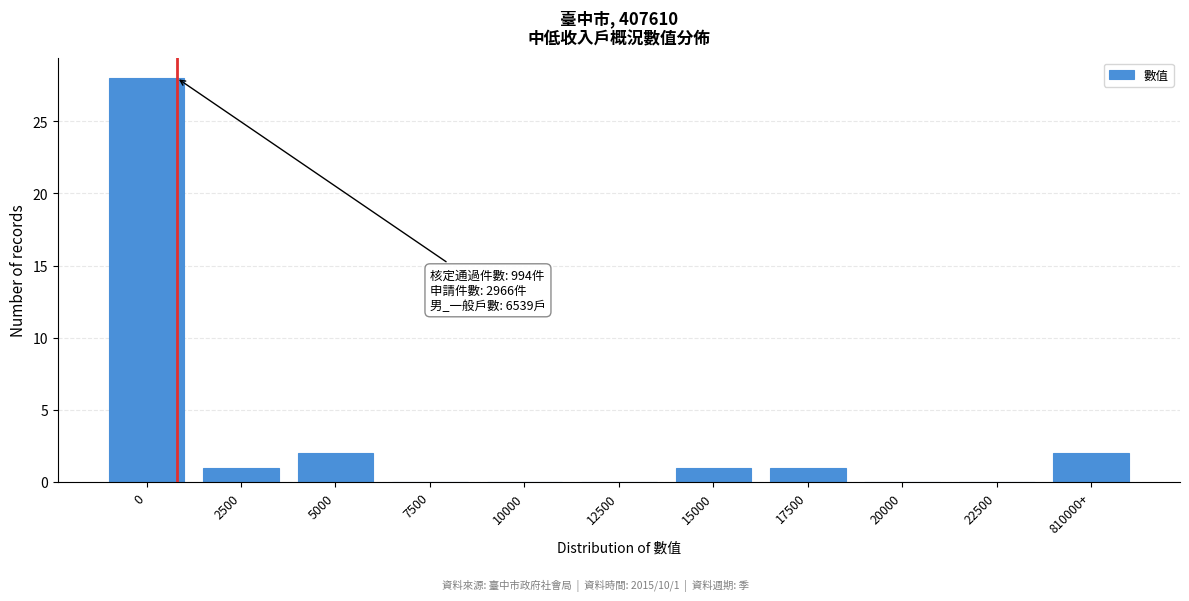

Reading right to left, extract all data points from this chart.

810000+=2	22500=0	20000=0	17500=1	15000=1	12500=0	10000=0	7500=0	5000=2	2500=1	0=28